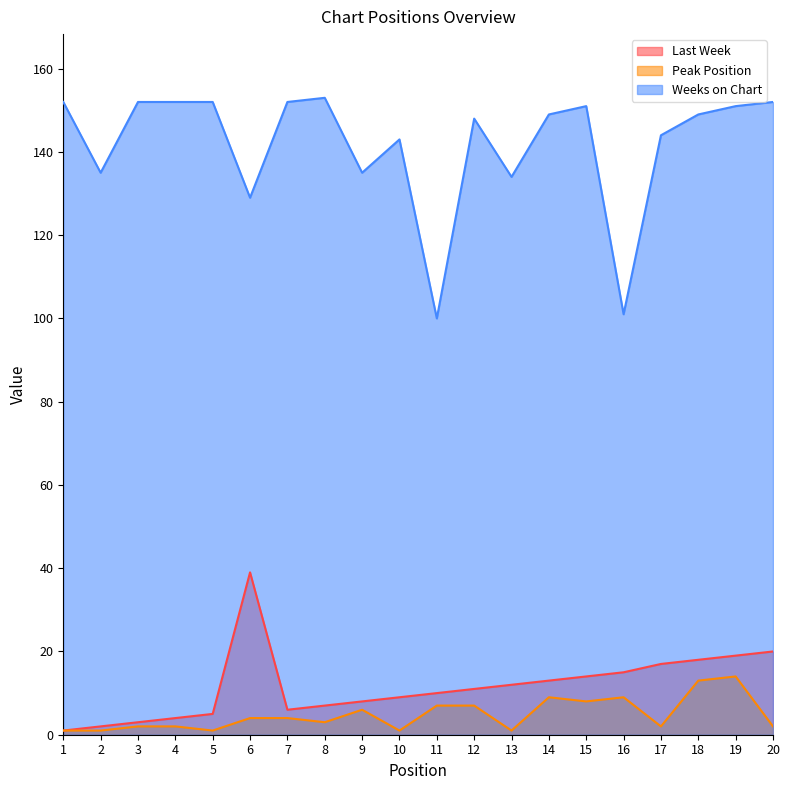

How many interior local peaks does the Last Week series have?

1